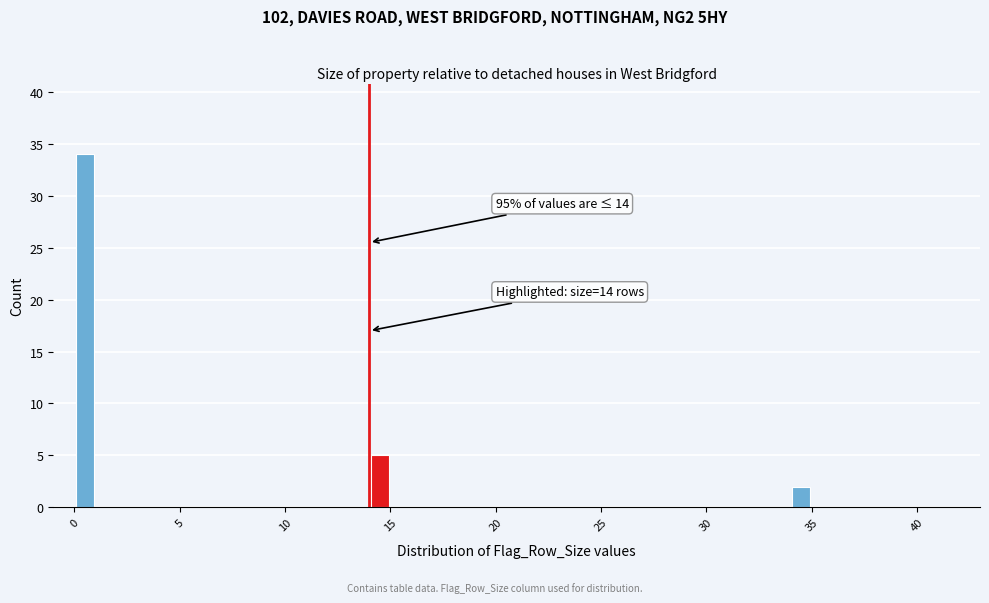

Read against the x-axis, roughly where is the centre of the tallest bar?

0.5